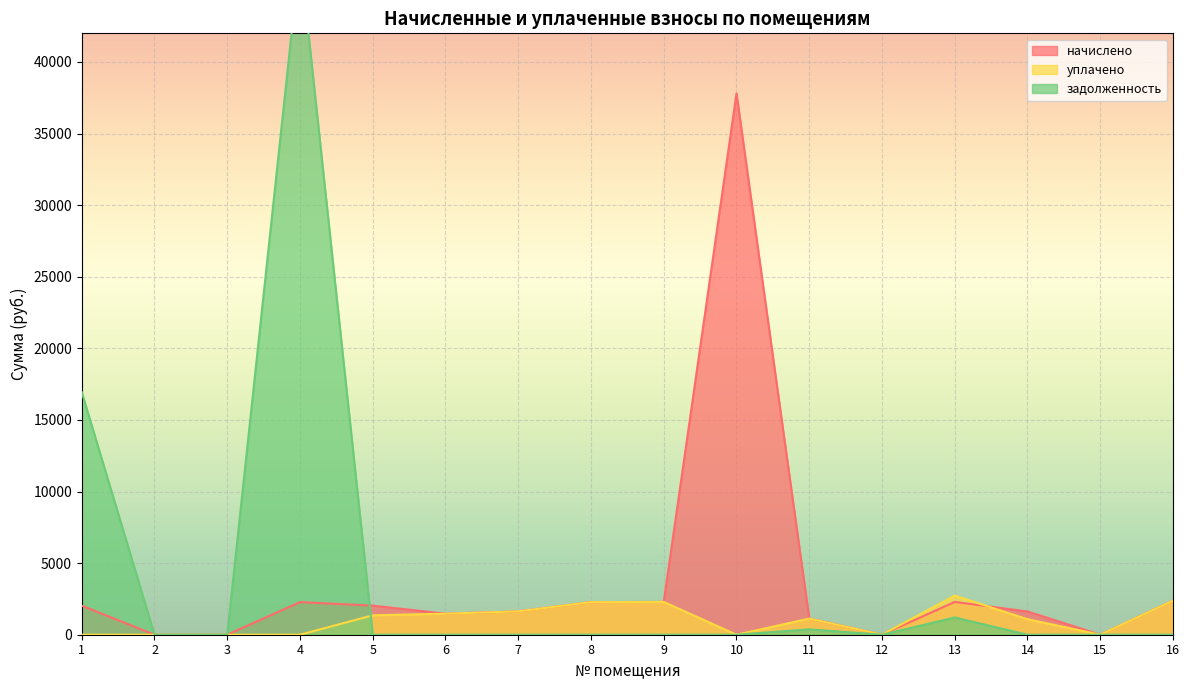

Rank the categories by задолженность value from highest to lowest.

4, 1, 13, 11, 2, 3, 5, 6, 7, 8, 9, 10, 12, 14, 15, 16